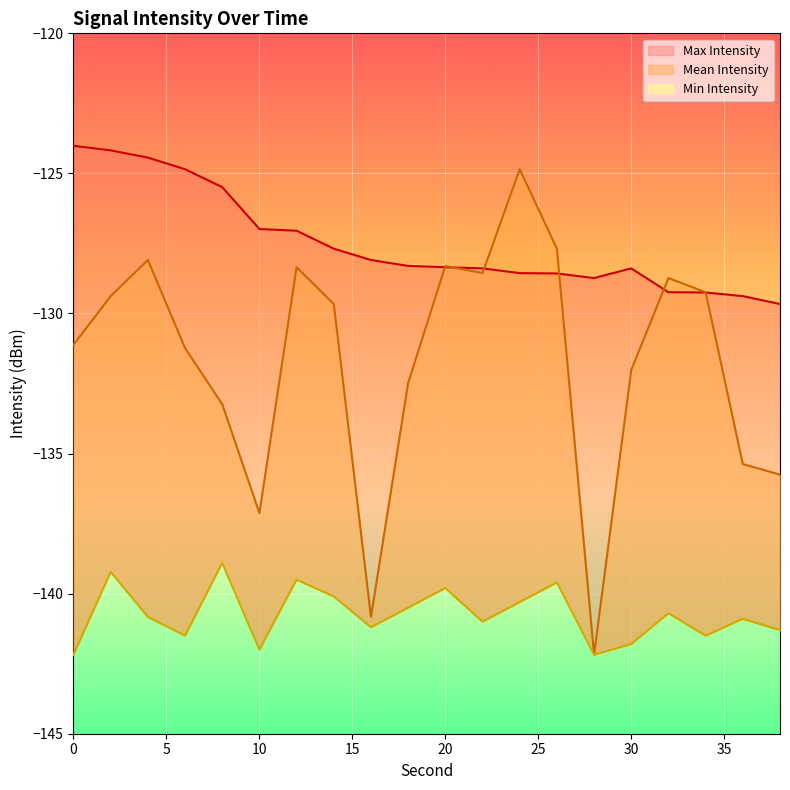

What is the difference between the Min Intensity values at 14 and 30?

1.7